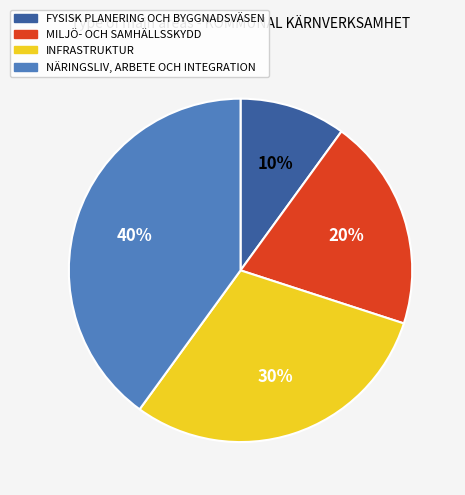

Is there any slice that represents more than half of the pie?

No